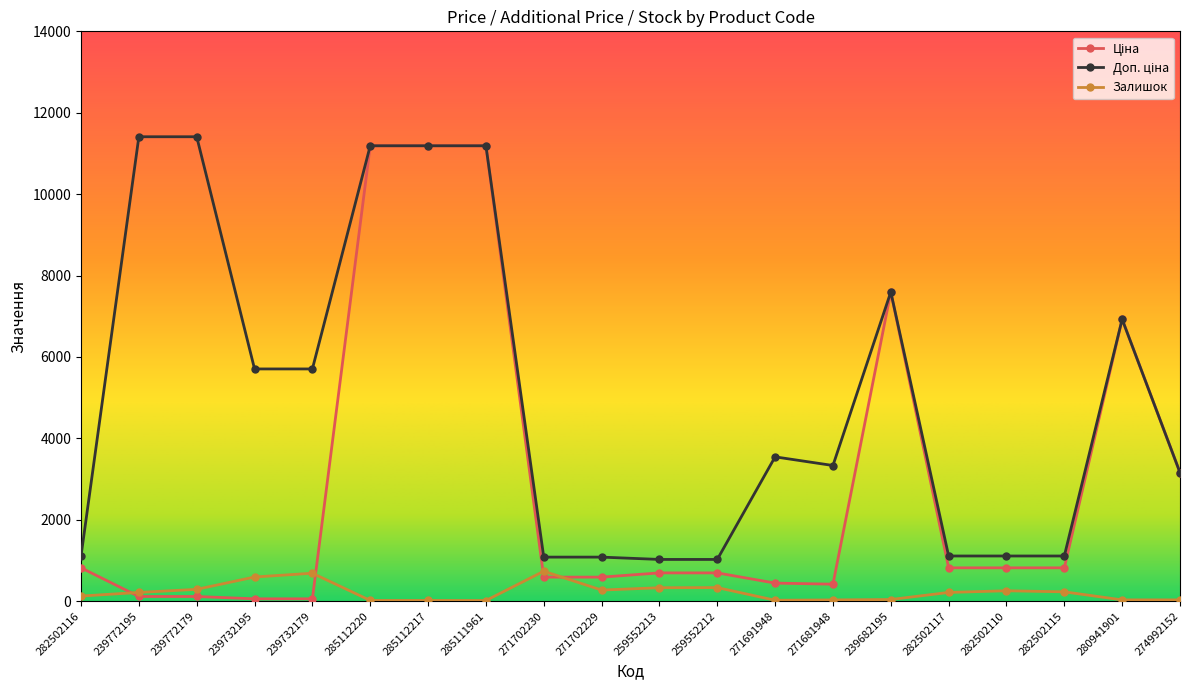

What is the greatest value displayed?

11410.0